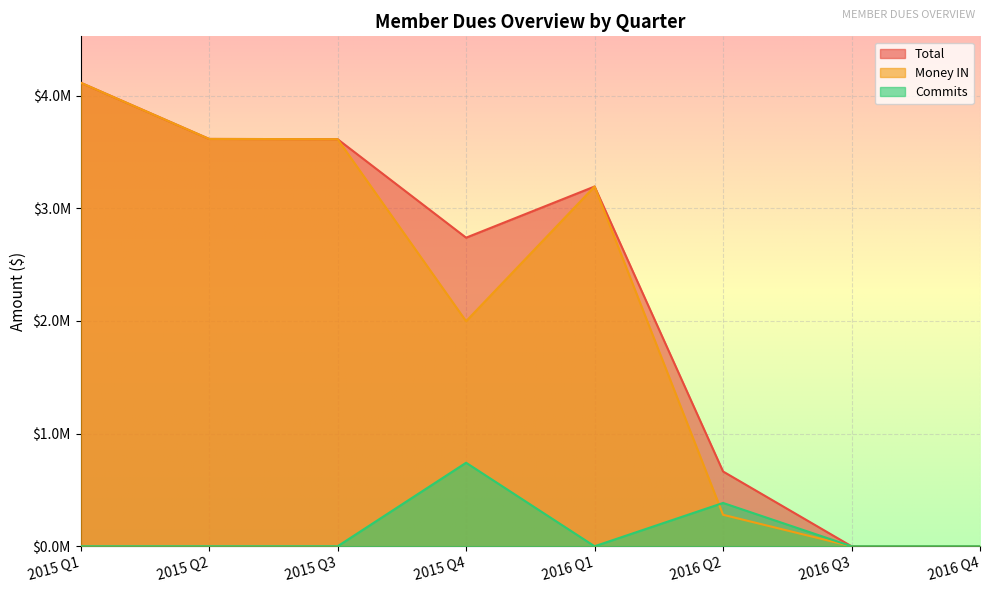

Is the value of Commits at 2016 Q3 greater than the value of Money IN at 2015 Q3?

No